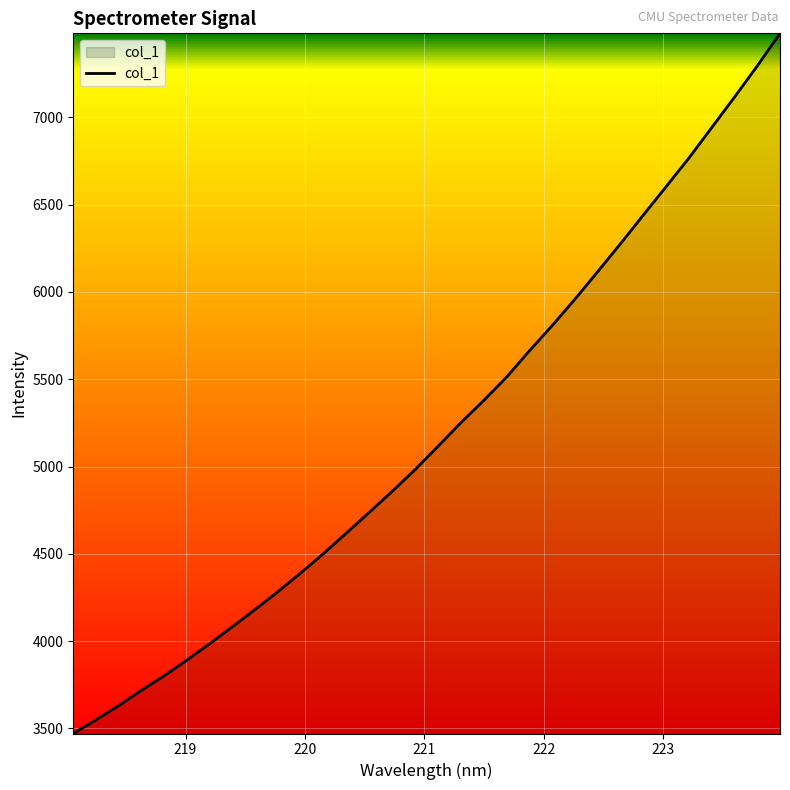

What is the sum of all values?

166447.0